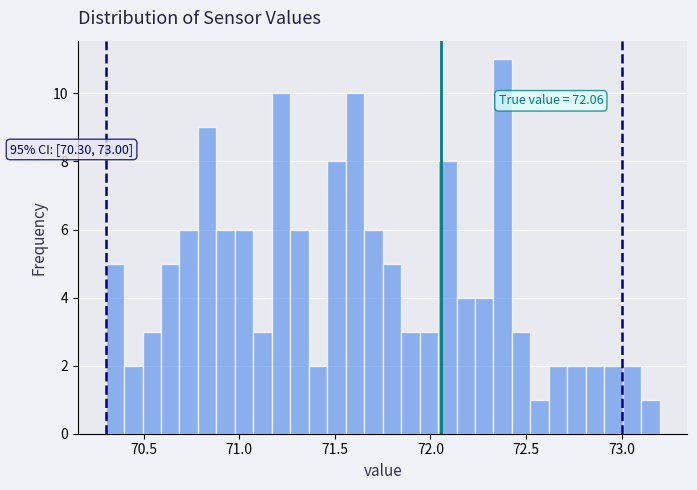

Read against the x-axis, roughly where is the centre of the tallest bar?

72.40